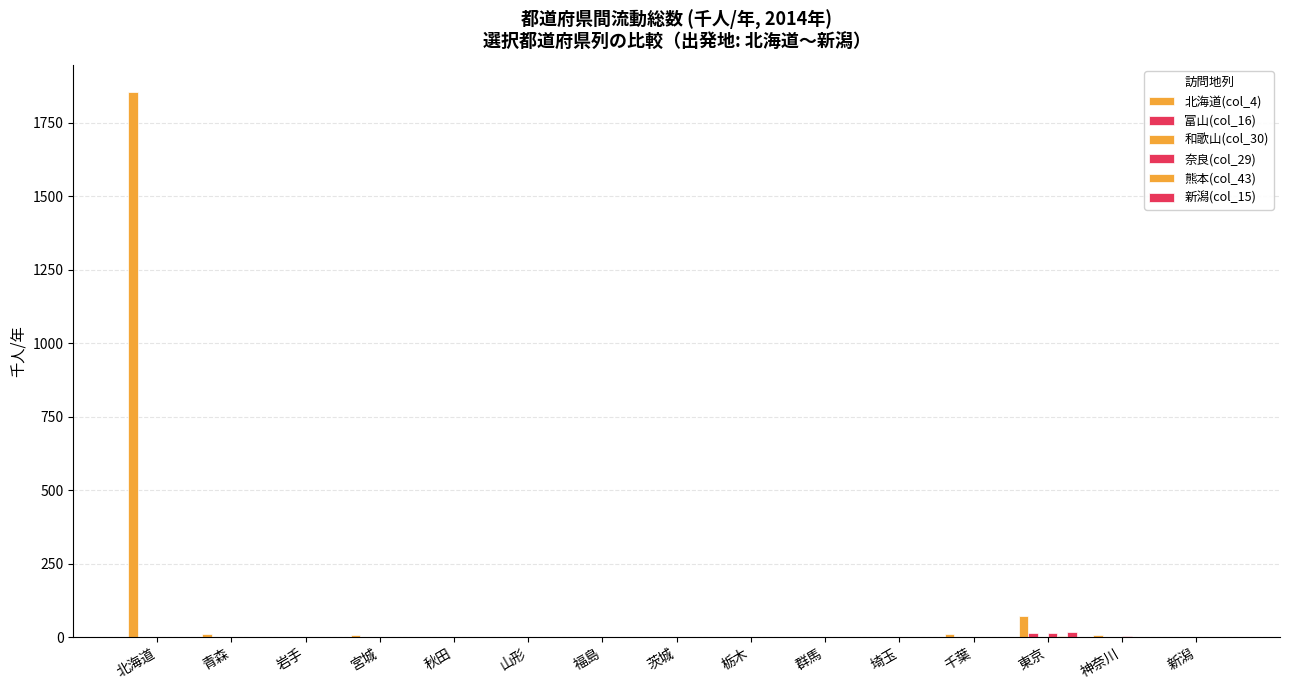

How many categories are shown in the chart?

15